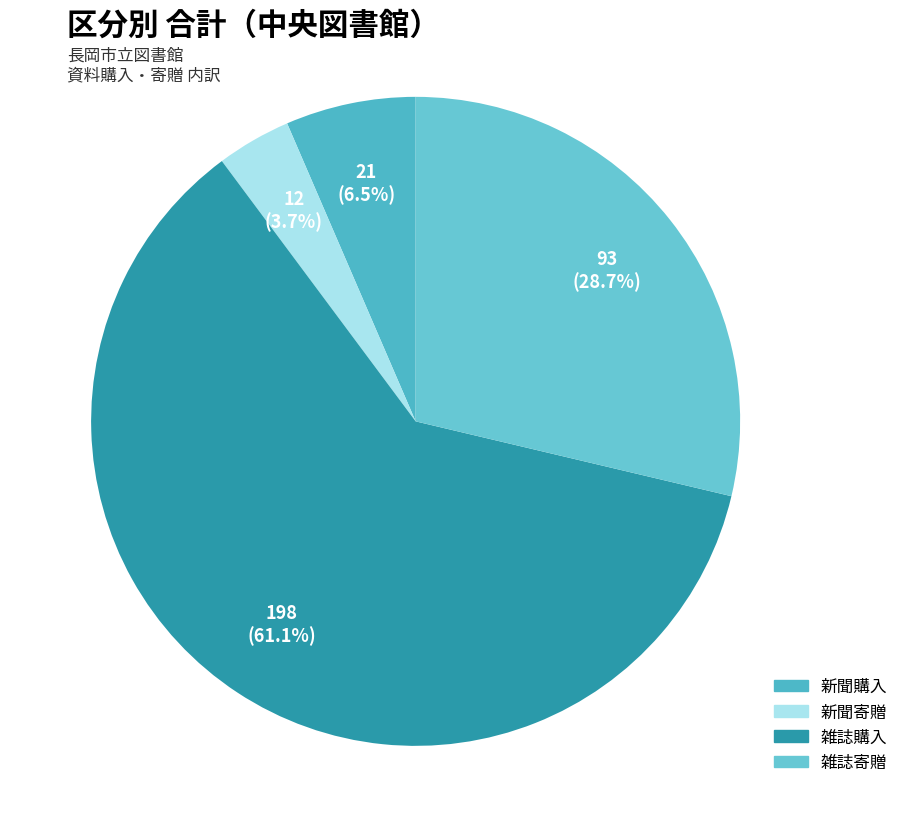

Which slice is the smallest?

新聞寄贈